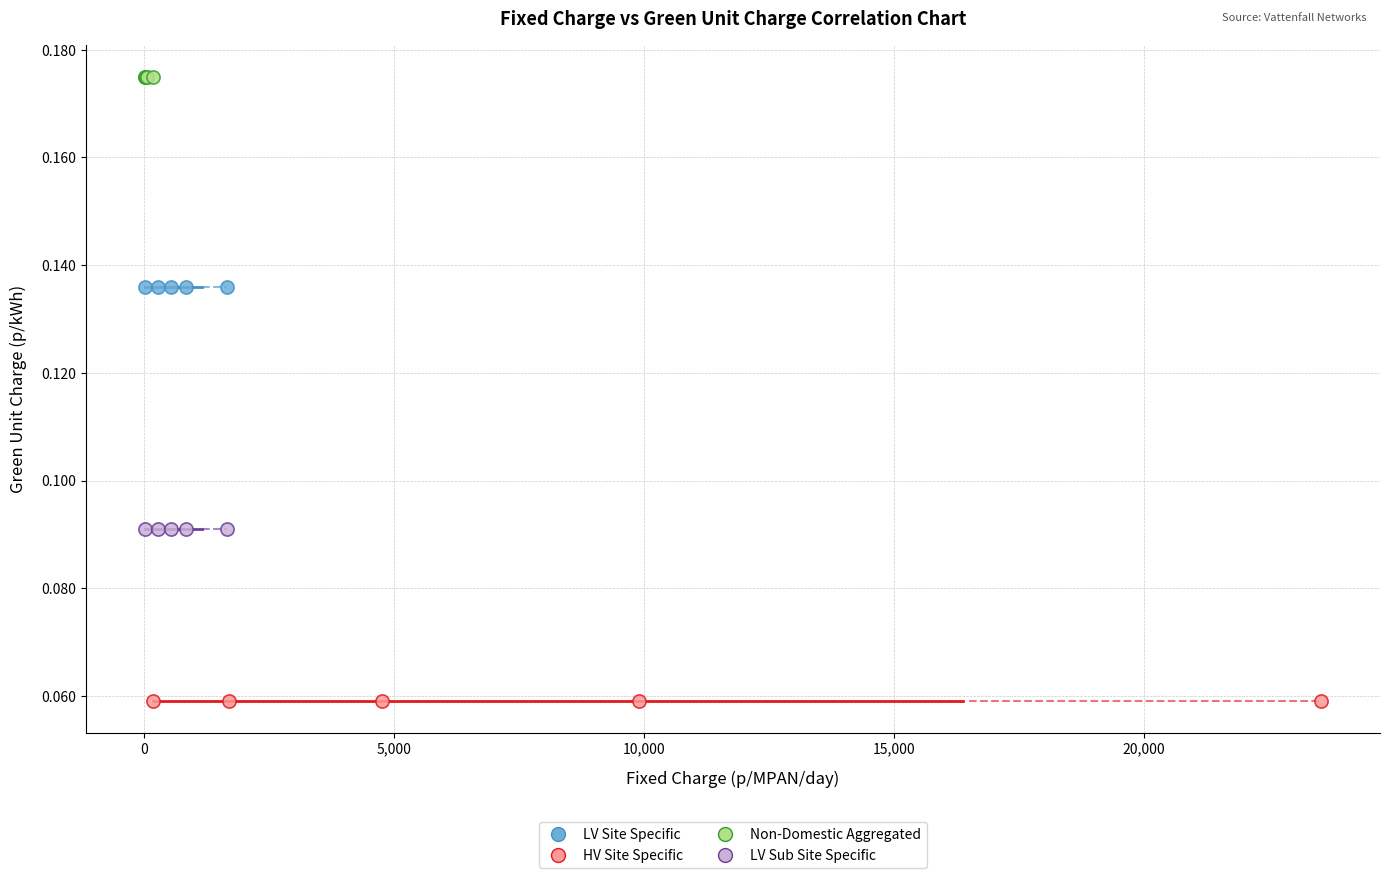

What are all the series names shown in the legend?

LV Site Specific, HV Site Specific, Non-Domestic Aggregated, LV Sub Site Specific